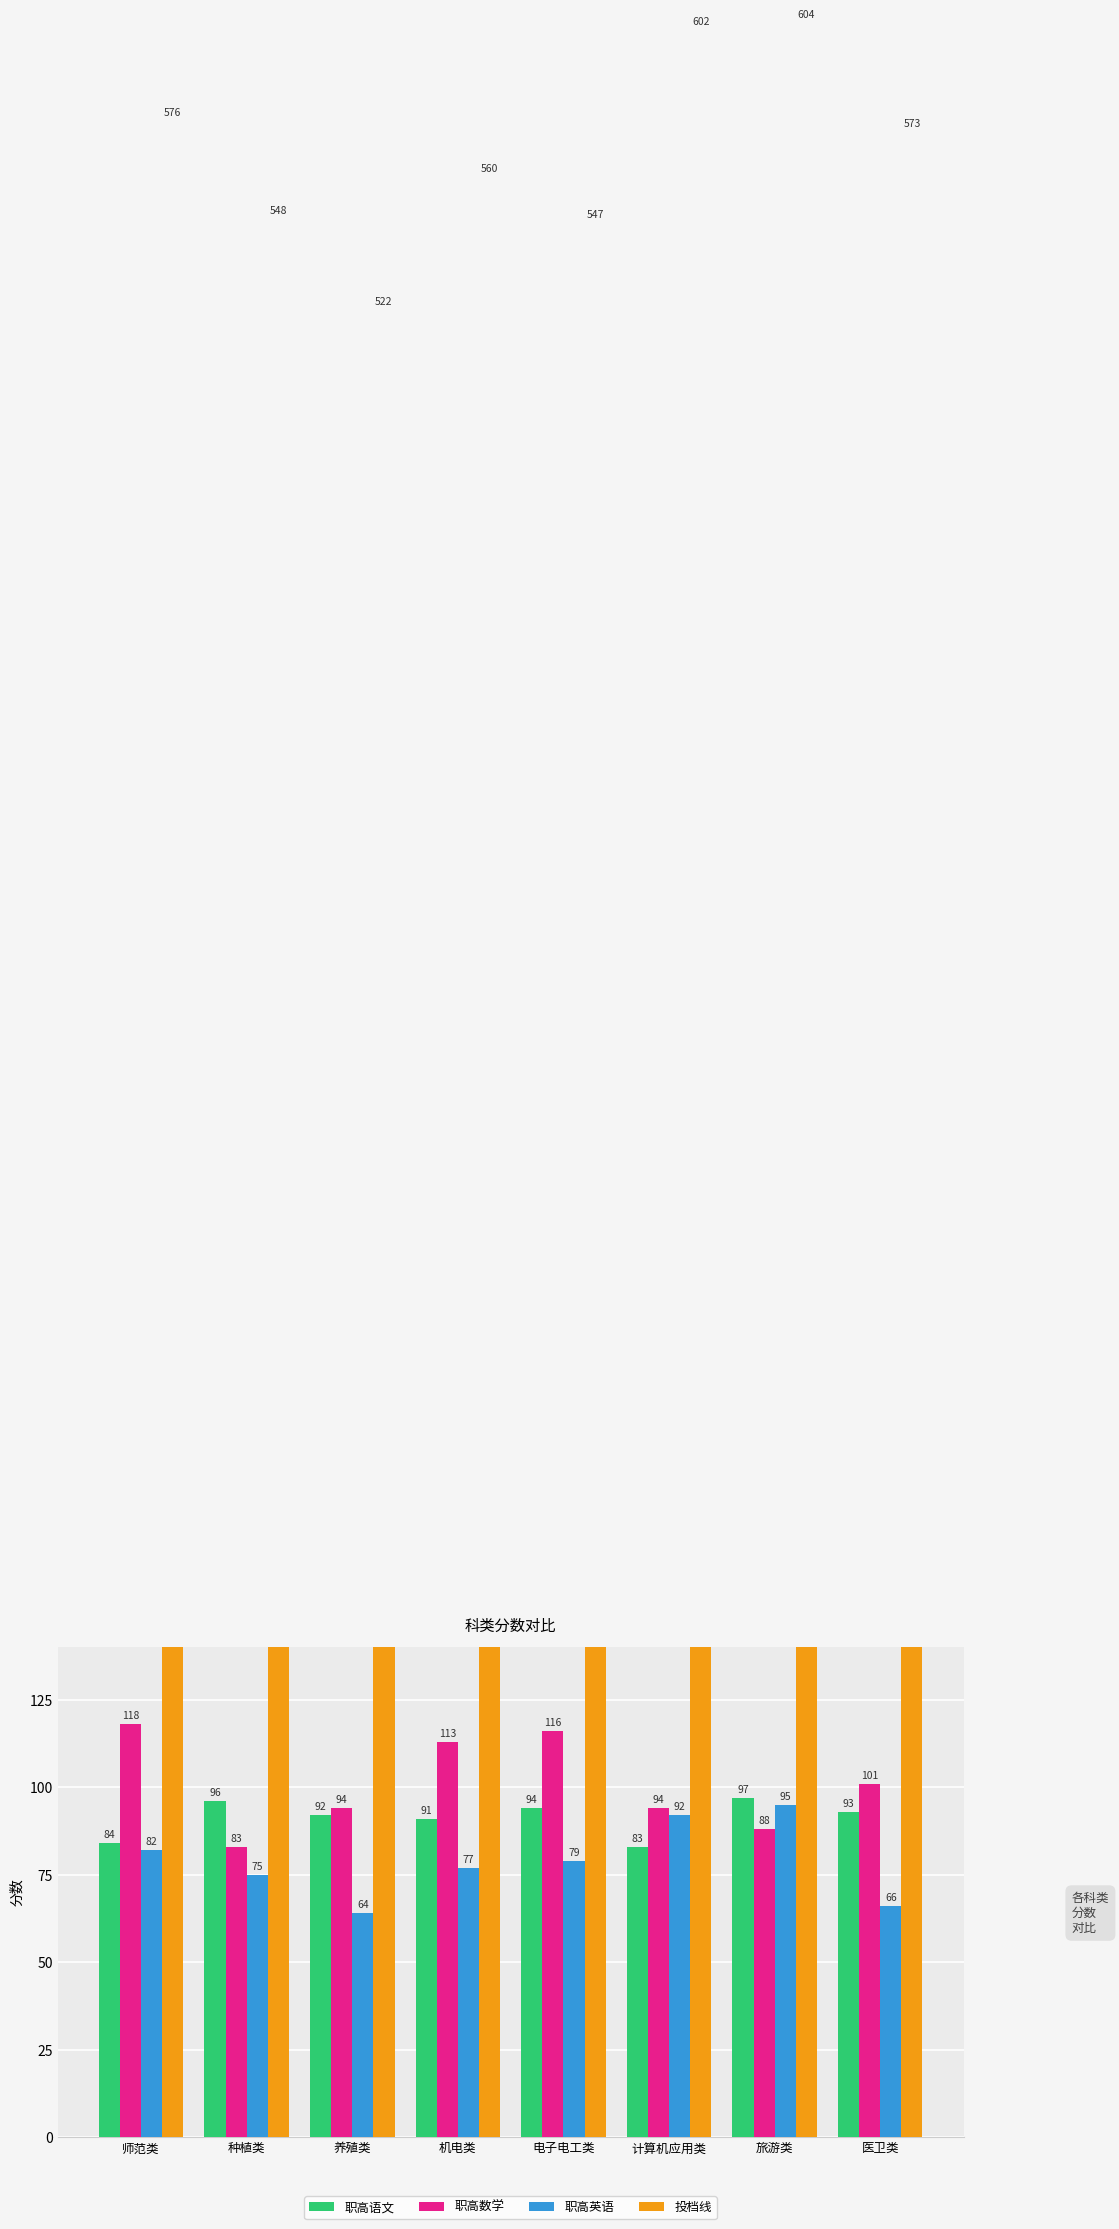

What is the spread (max minus min) of values at 种植类?

473